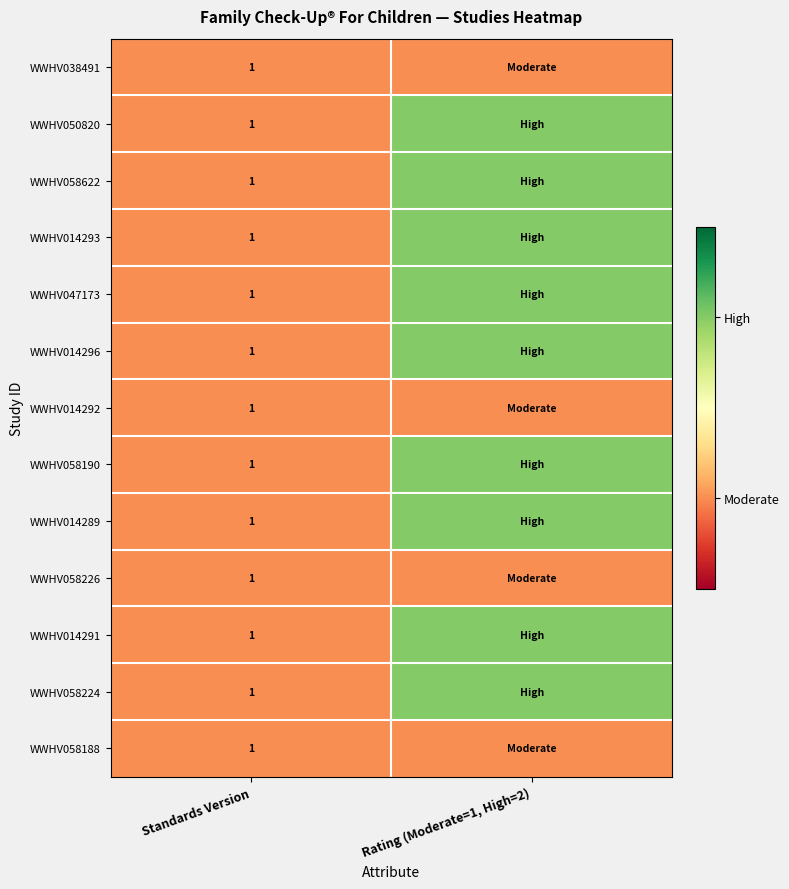

True or false: WWHV058622 has a value of 2 at Standards Version.

False